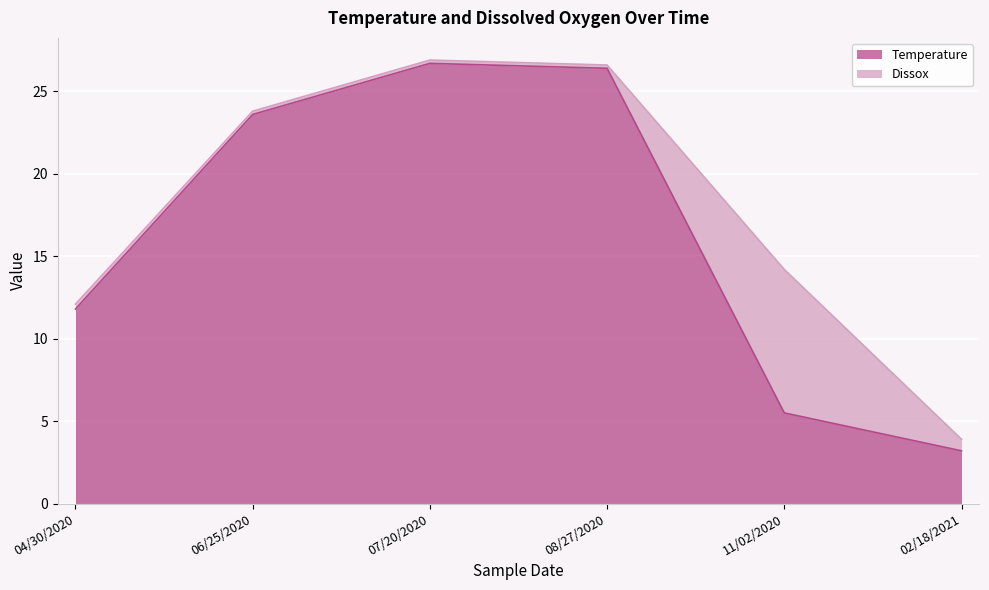

True or false: the data shows 2.2 at 02/18/2021.

False